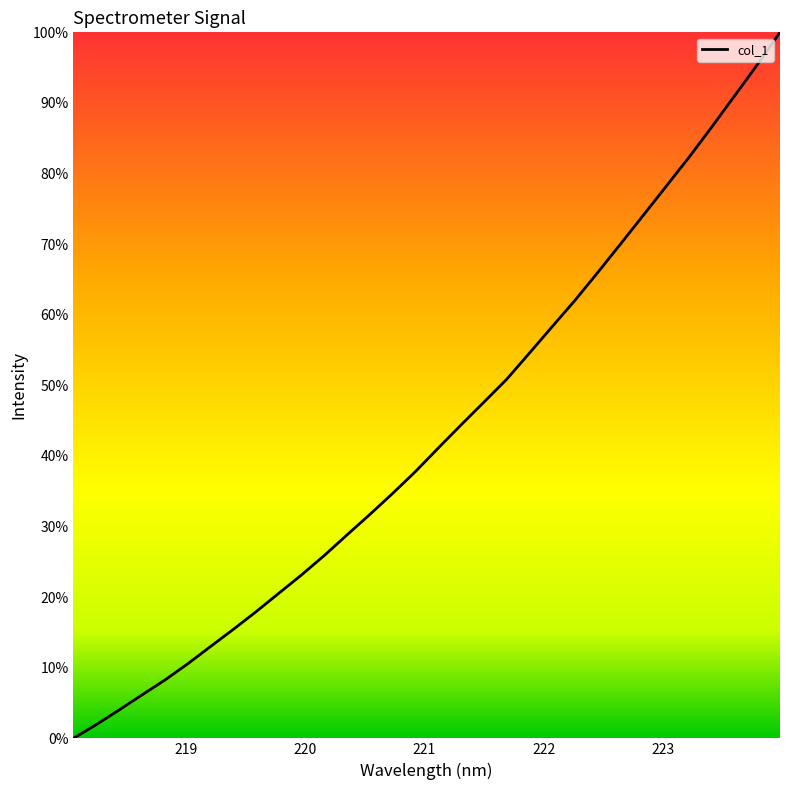

What is the greatest value displayed?

100.0